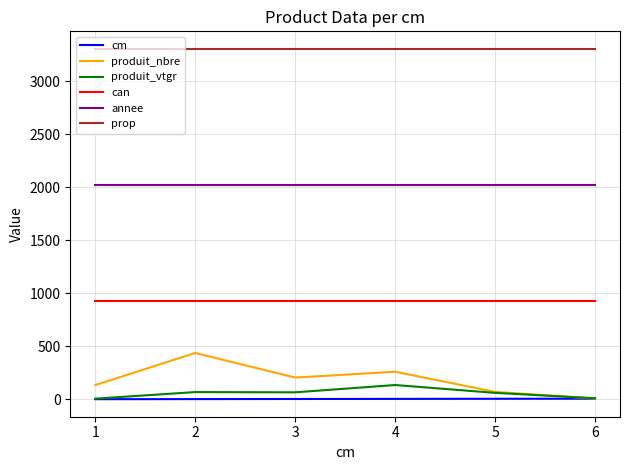

Which series has the largest range (max minus min)?

produit_nbre